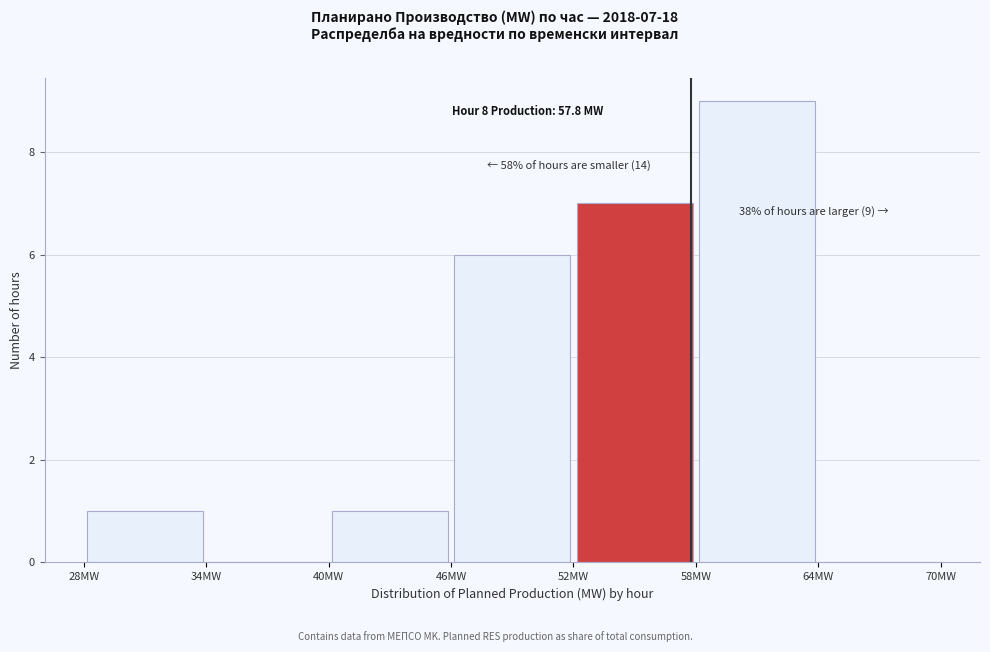

Over which range of the x-axis is the bar tallest?

58 to 64